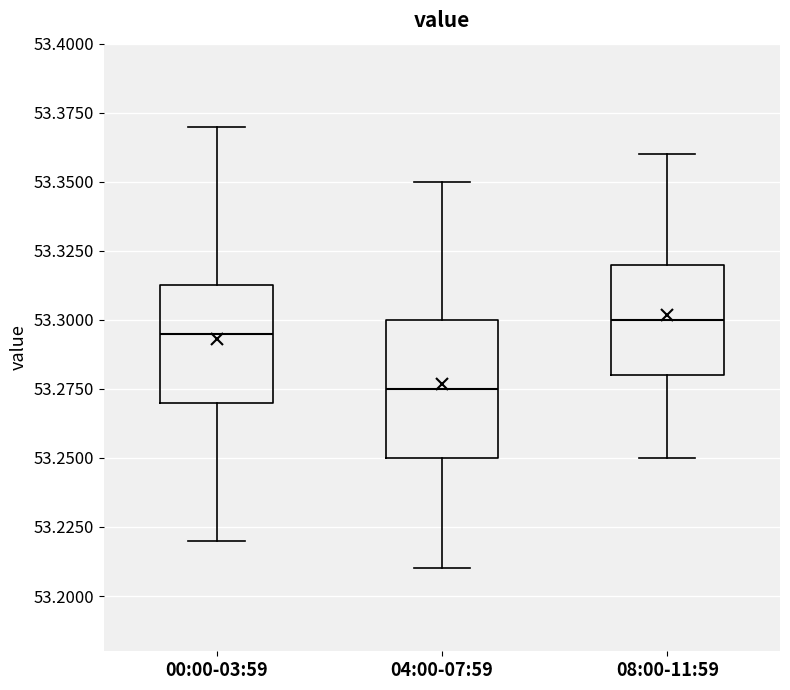

Which box's median line is the lowest?

04:00-07:59